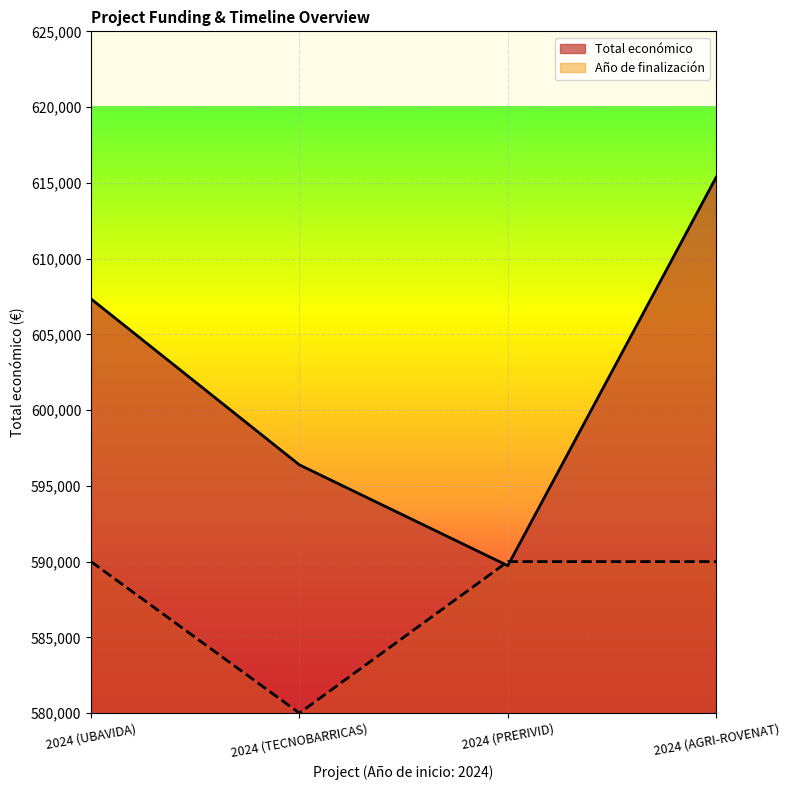

How many lines are shown in the chart?

2